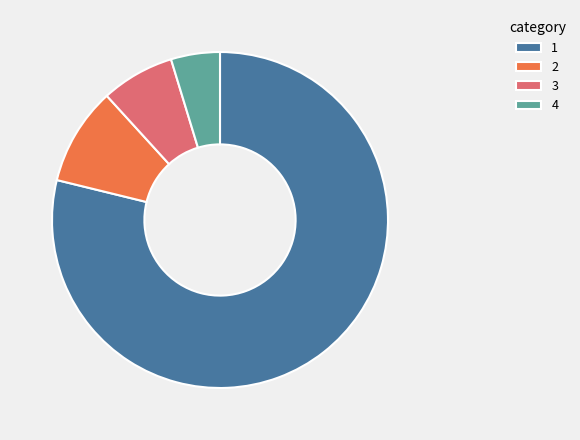

Does 2 represent more than half of the total?

No